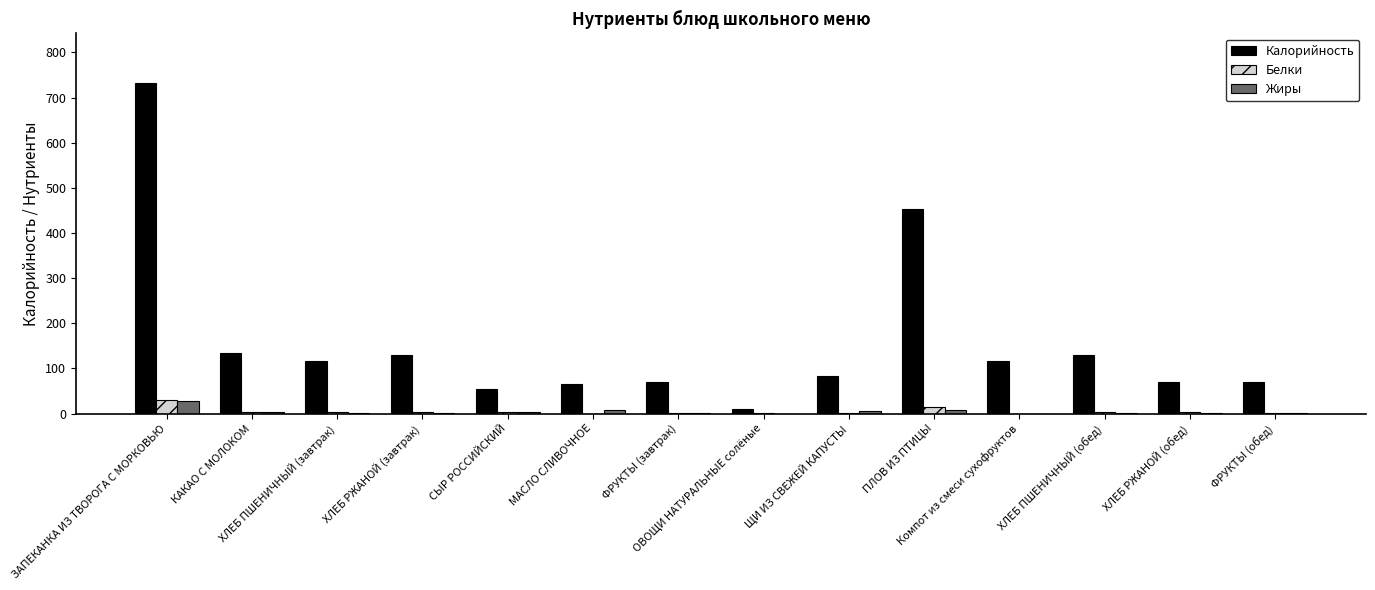

What is the sum of all Жиры values?

61.0